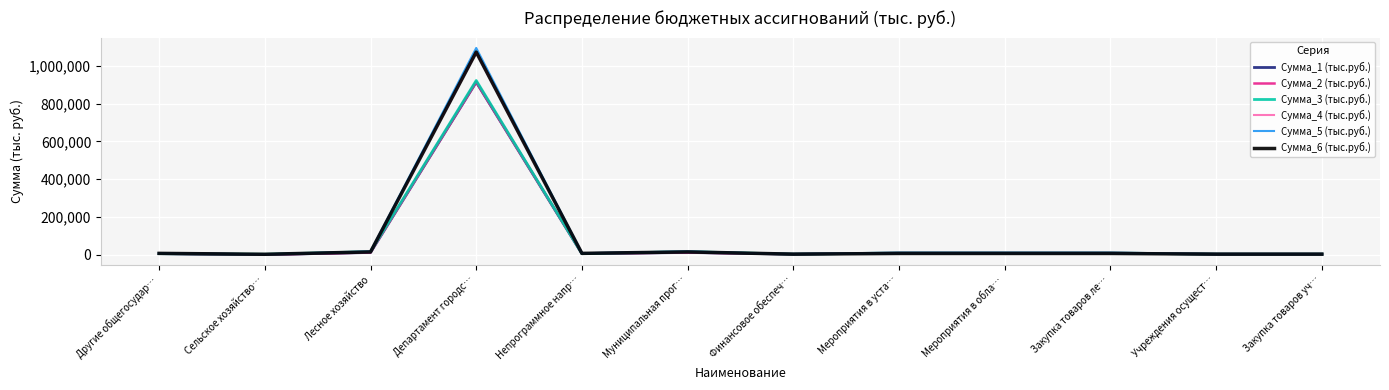

What is the value of the Сумма_3 (тыс.руб.) point at the 12th from the left?

2386